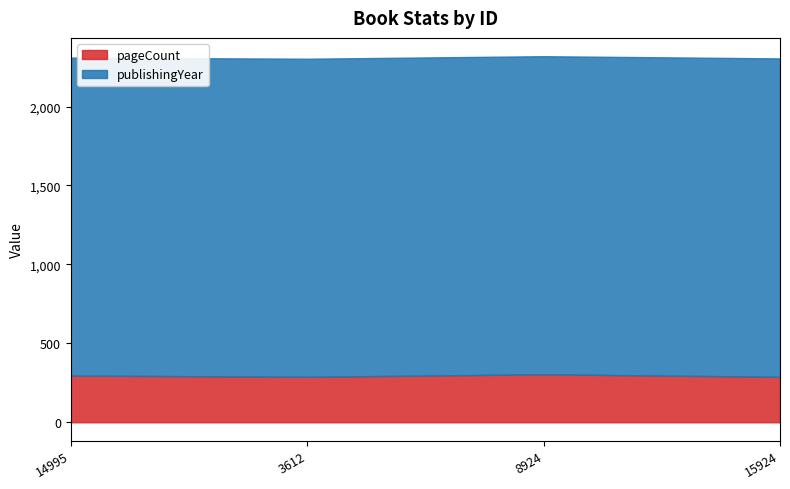

Reading left to right, transcribe all the data shown in this chart.

pageCount: 296	288	304	288
publishingYear: 2014	2015	2015	2017